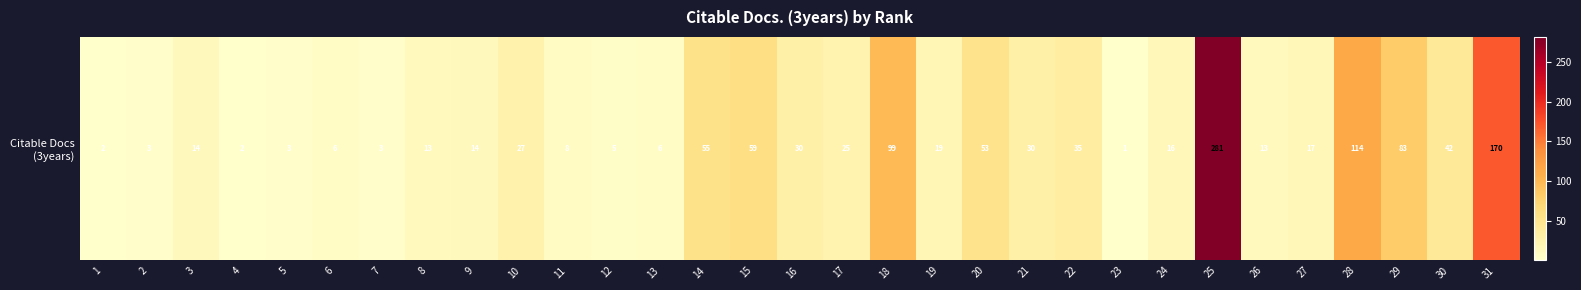

List the labels in order of value, smallest first.

23, 1, 4, 2, 5, 7, 12, 6, 13, 11, 8, 26, 3, 9, 24, 27, 19, 17, 10, 16, 21, 22, 30, 20, 14, 15, 29, 18, 28, 31, 25